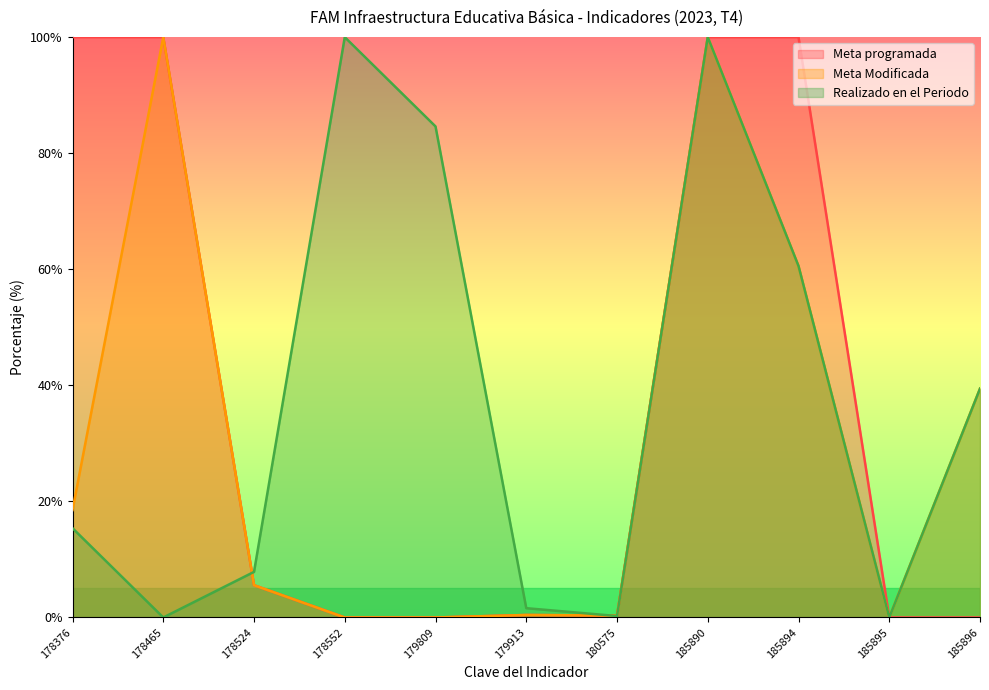

Reading right to left, what are all the values shown in this chart?

Meta programada: 185896=0.0	185895=0.0	185894=100.0	185890=100.0	180575=0.3	179913=0.4	179809=0.0	178552=0.0	178524=5.6	178465=100.0	178376=100.0
Meta Modificada: 185896=39.4	185895=0.0	185894=60.6	185890=100.0	180575=0.3	179913=0.4	179809=0.0	178552=0.0	178524=5.6	178465=100.0	178376=18.5
Realizado en el Periodo: 185896=39.4	185895=0.0	185894=60.6	185890=100.0	180575=0.2	179913=1.6	179809=84.6	178552=100.0	178524=7.9	178465=0.0	178376=15.4